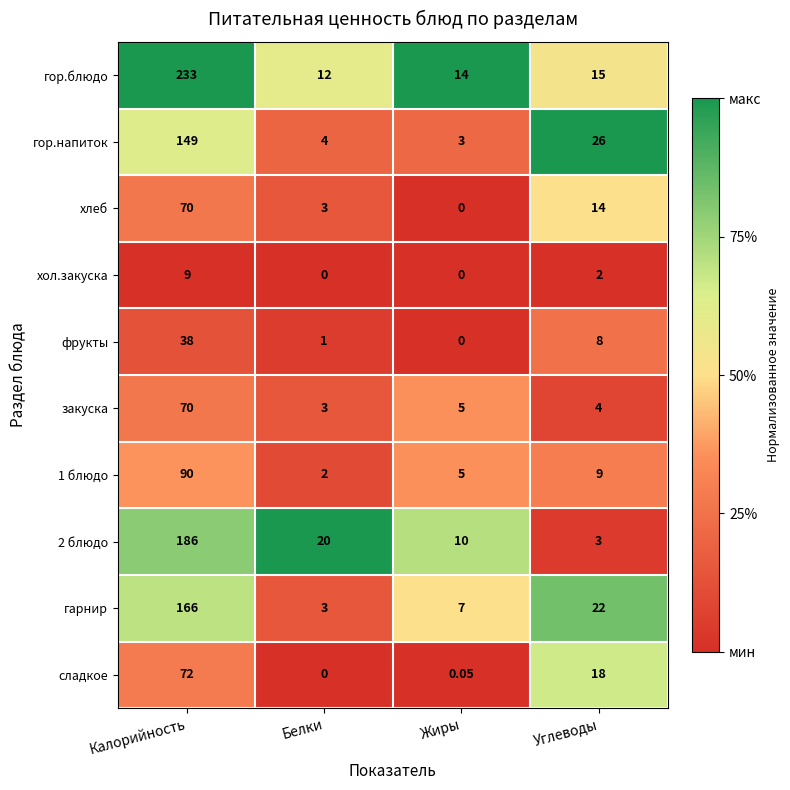

Which series changed the most between Калорийность and Белки?

гор.блюдо